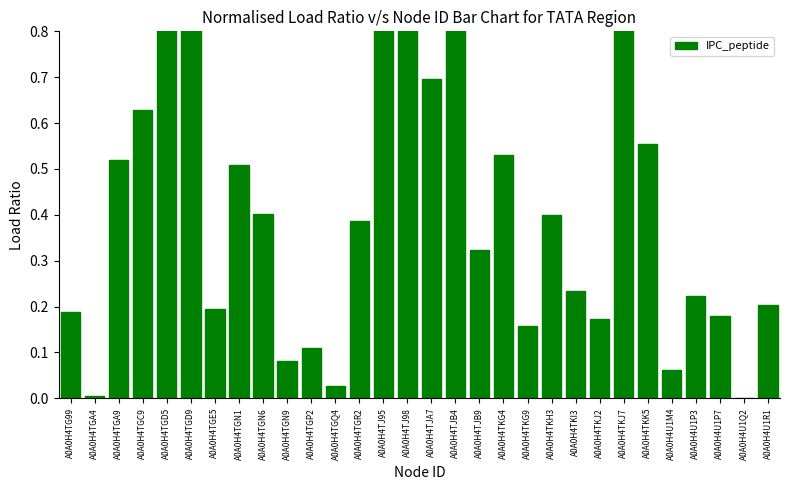

The chart shows a value of 0.3 at A0A0H4TKG4. True or false?

False